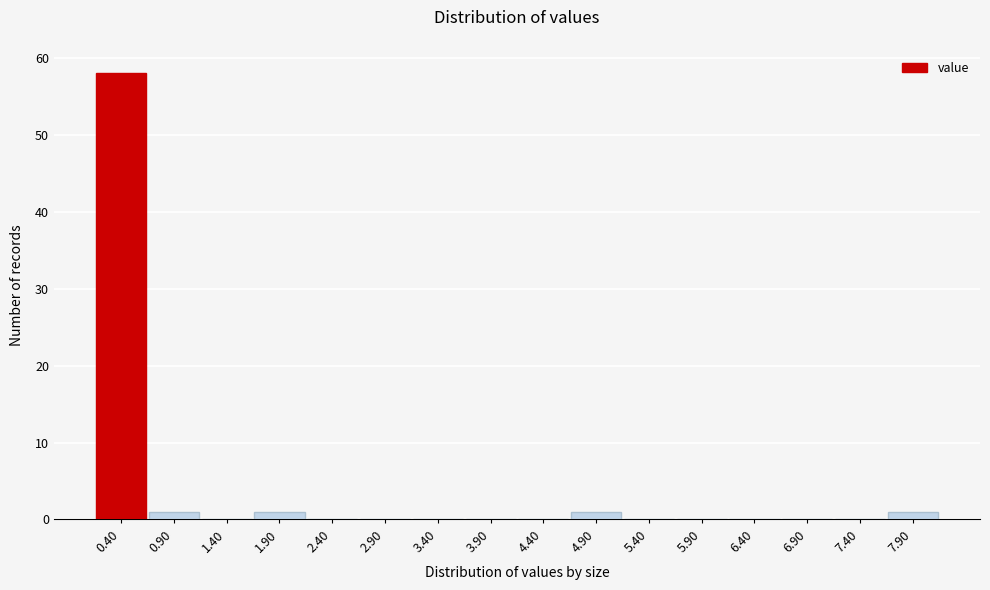

Reading right to left, extract all data points from this chart.

7.90=1	7.40=0	6.90=0	6.40=0	5.90=0	5.40=0	4.90=1	4.40=0	3.90=0	3.40=0	2.90=0	2.40=0	1.90=1	1.40=0	0.90=1	0.40=58